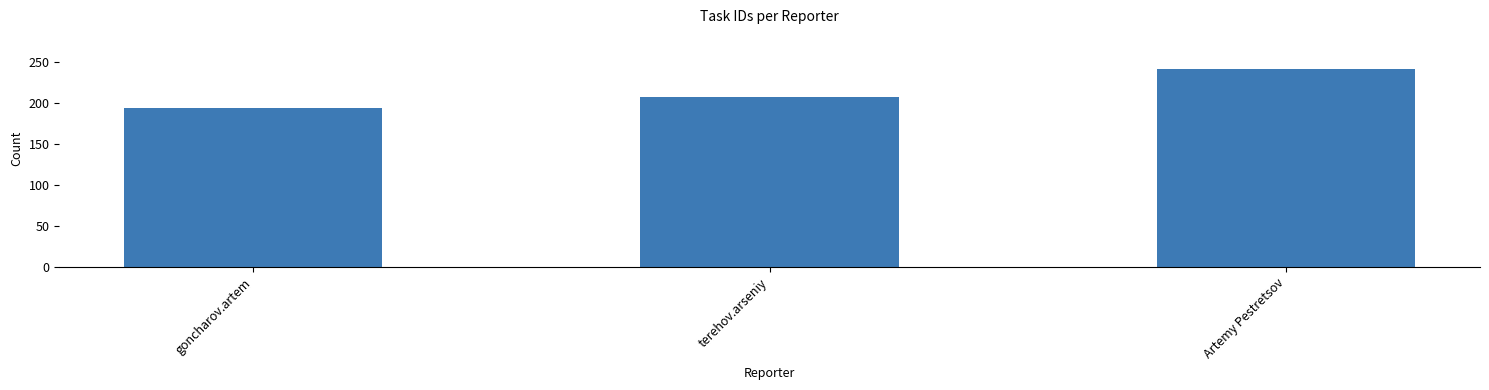

Are the bars grouped side by side (vs. stacked)?

No